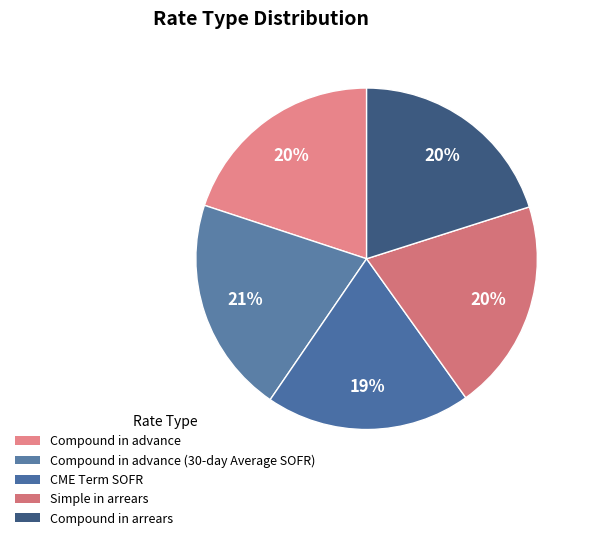

Count the number of slices in the pie.

5